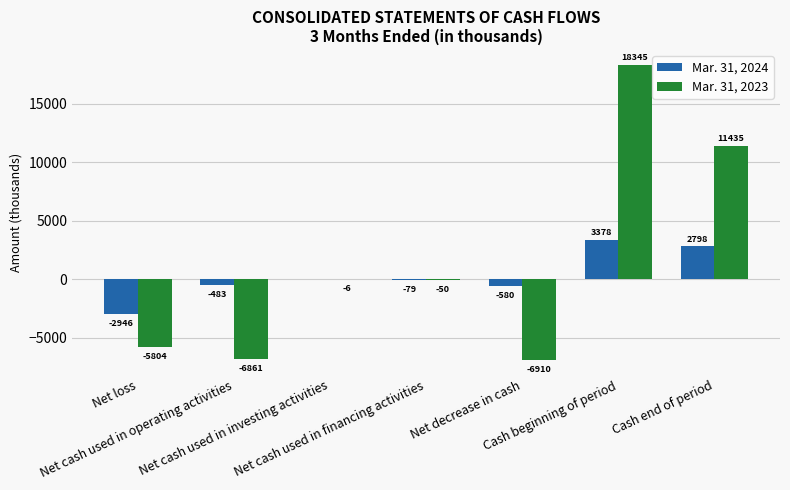

What is the maximum value for Mar. 31, 2024?

3378